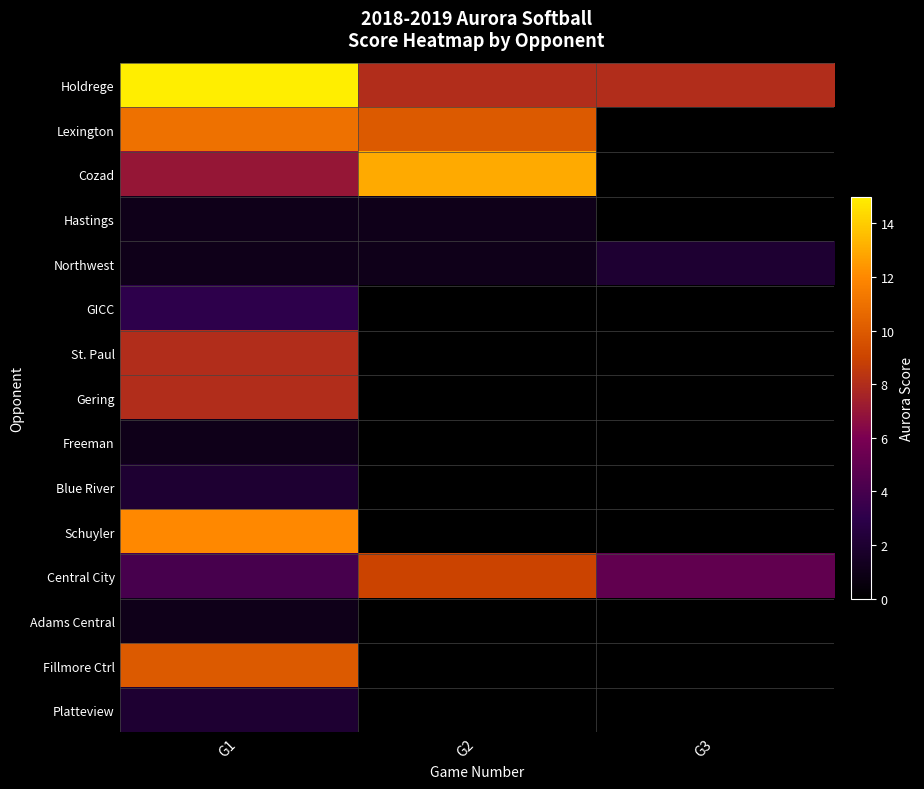

What is the total value across all series at G1?

86.0